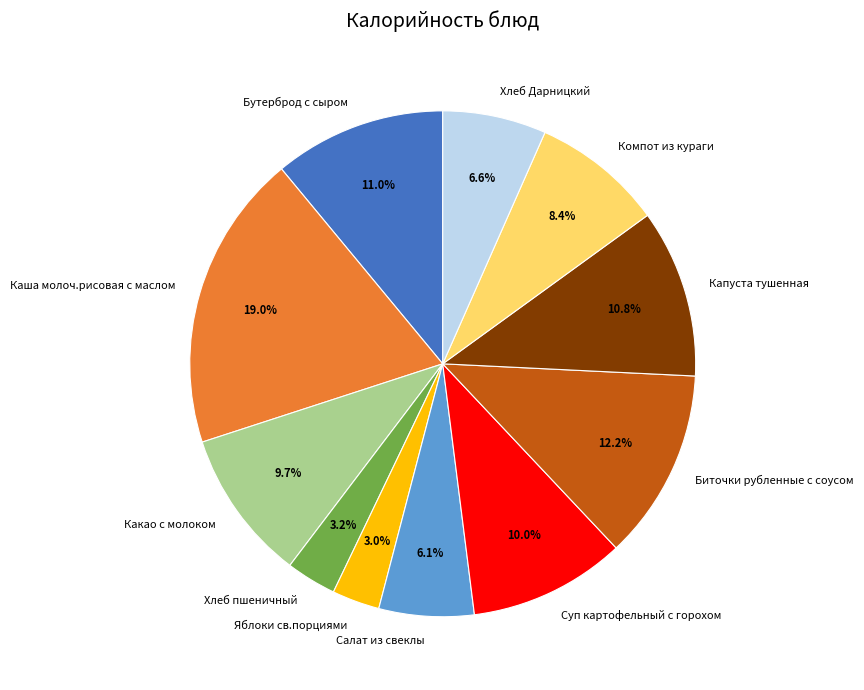

How many slices are in this pie chart?

11